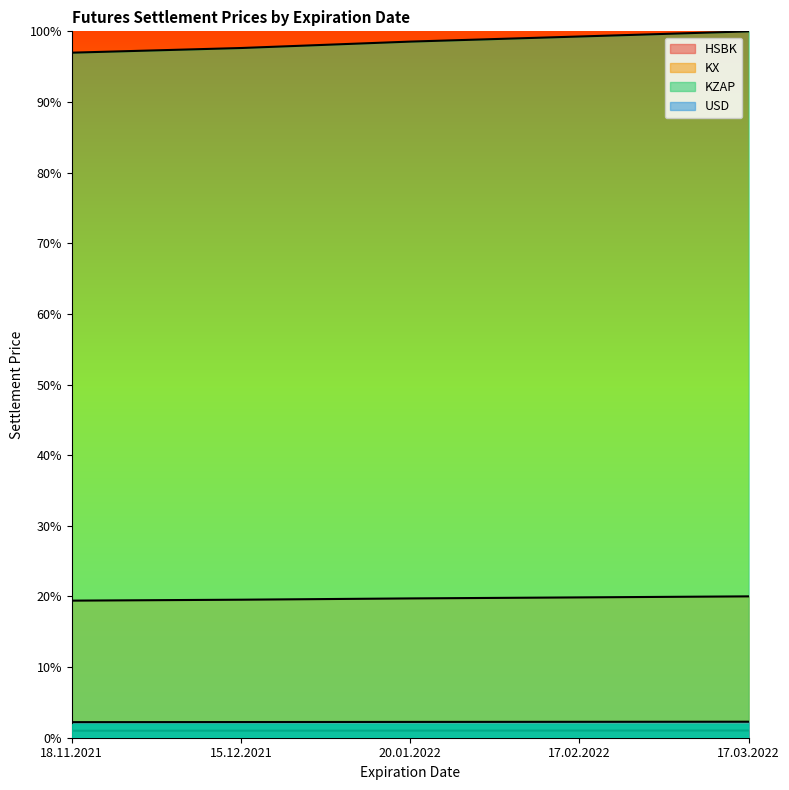

True or false: HSBK and KX intersect in this chart.

False